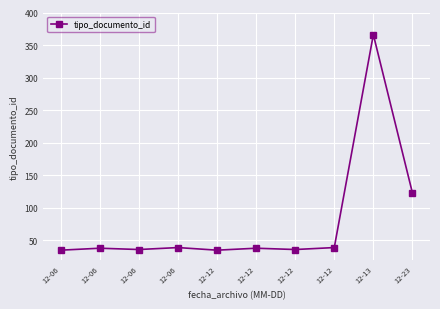

The value at 12-23 is 123. True or false?

True